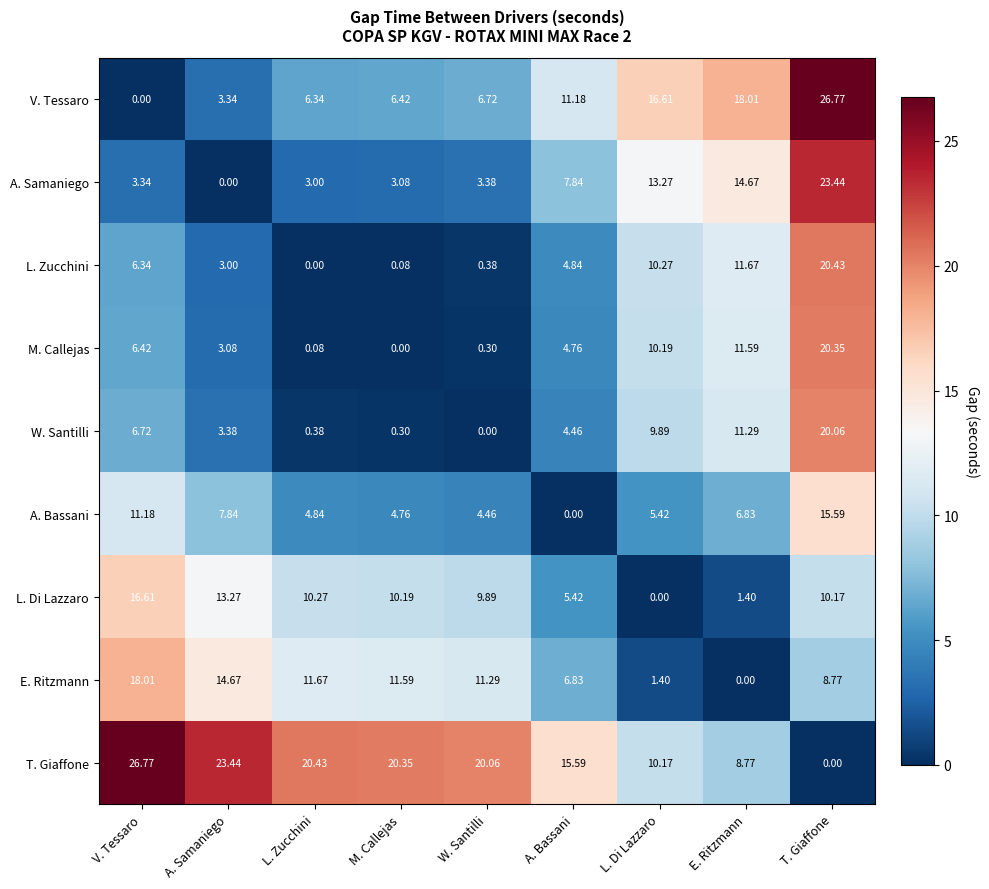

Where does the A. Bassani series first go above 5?

V. Tessaro